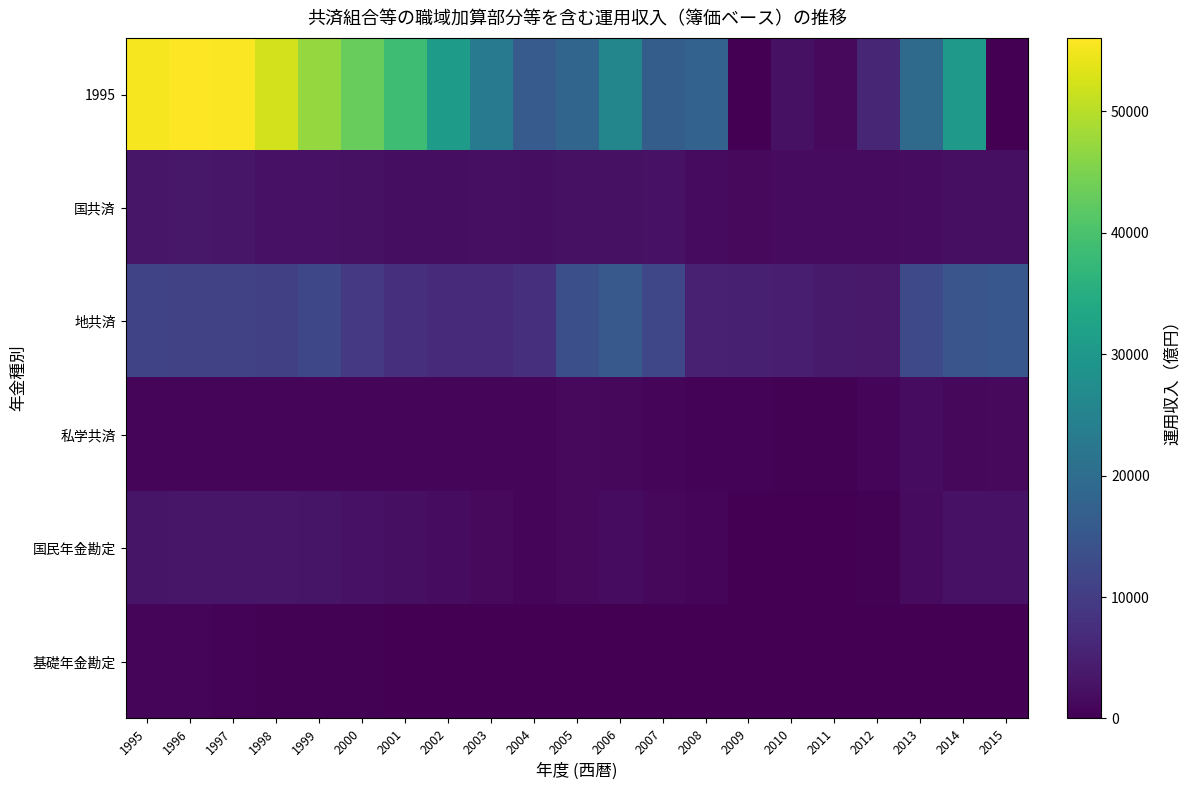

What is the smallest value displayed?

3